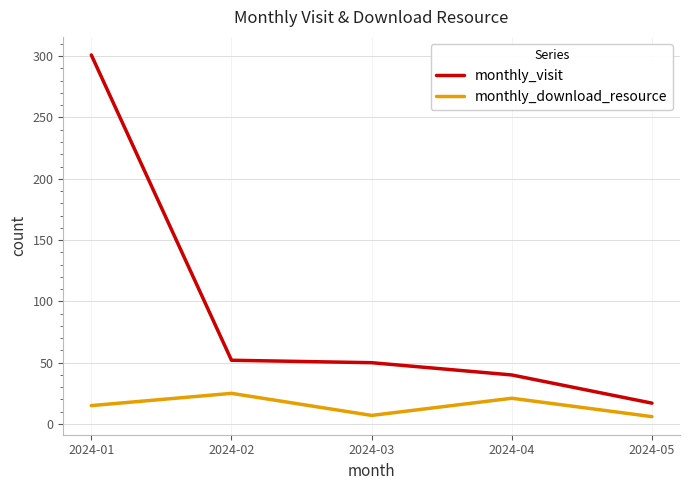

The value of monthly_visit at 2024-04 is 28. True or false?

False